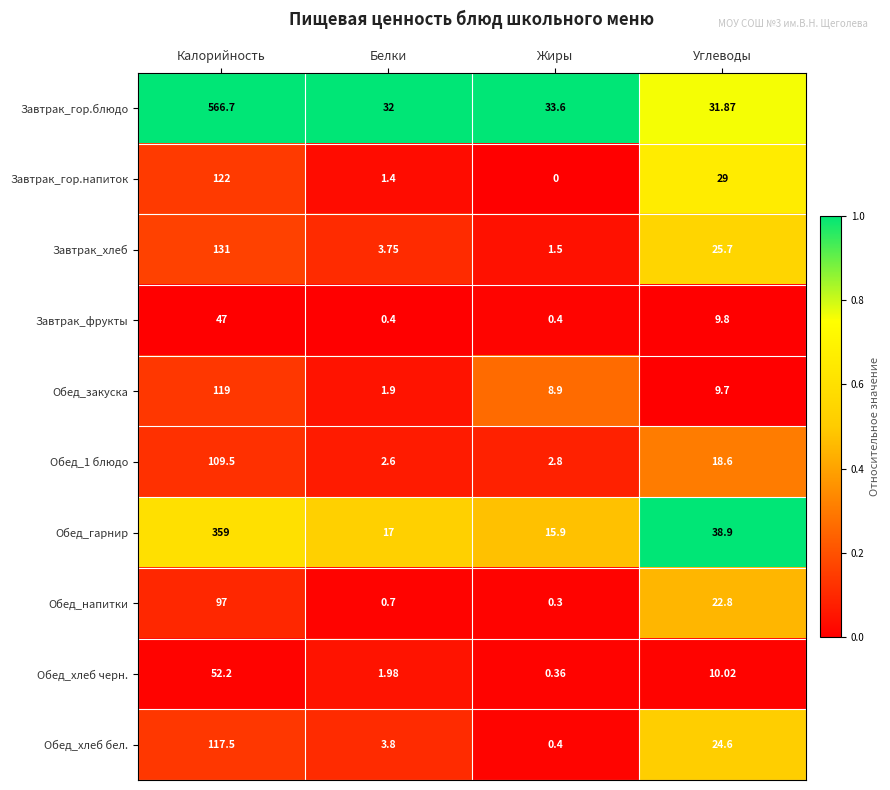

How many data points does each series have?

4